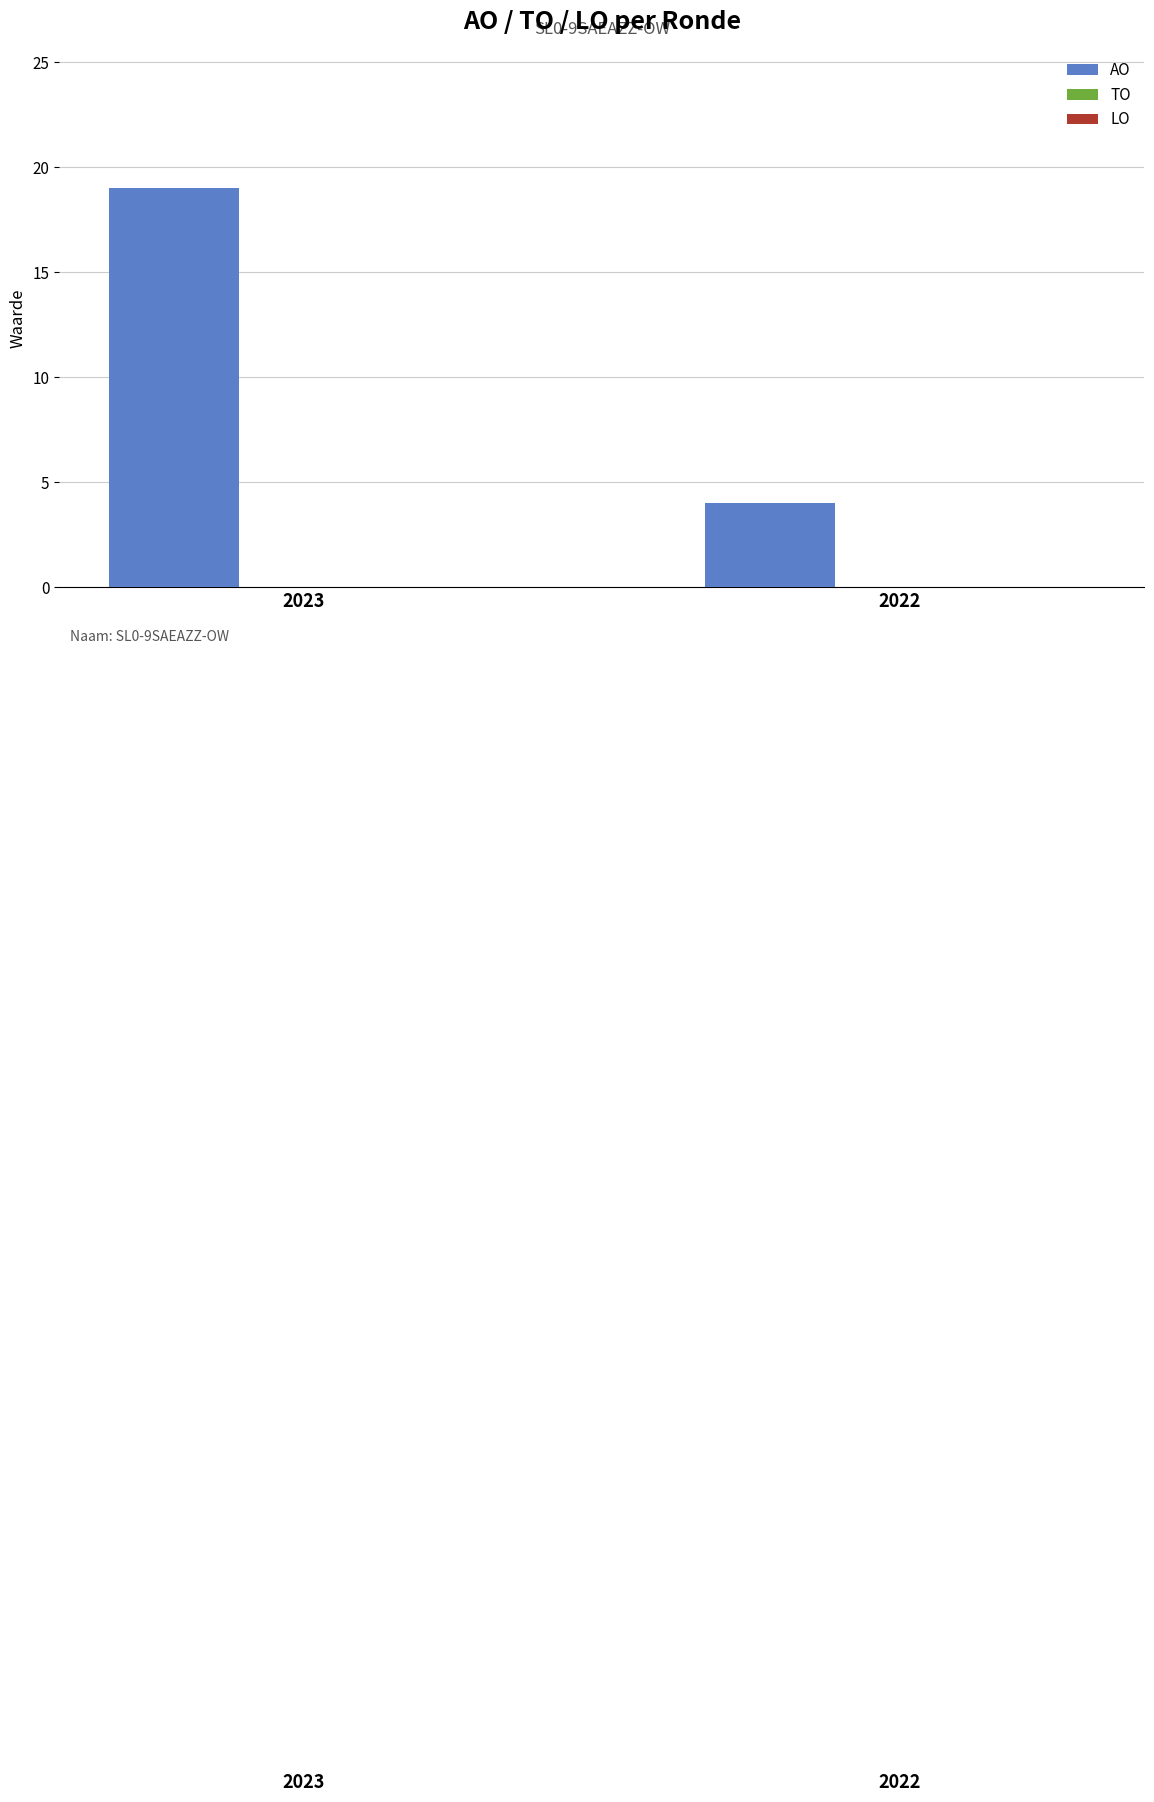

What is the change in value from 2023 to 2022?

-15